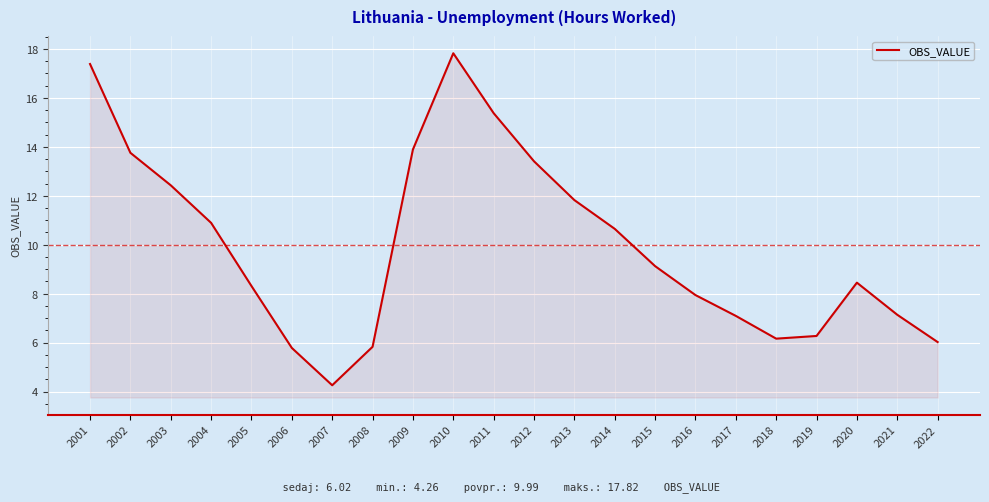

What is the approximate value at 2011?

15.4